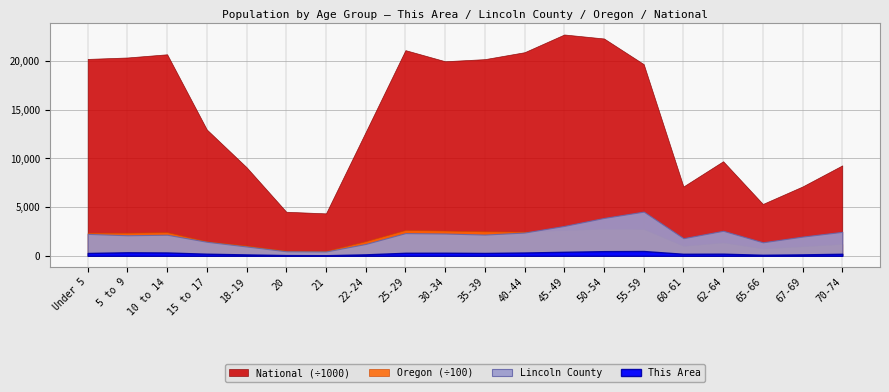

What is the sum of all This Area values?

5109